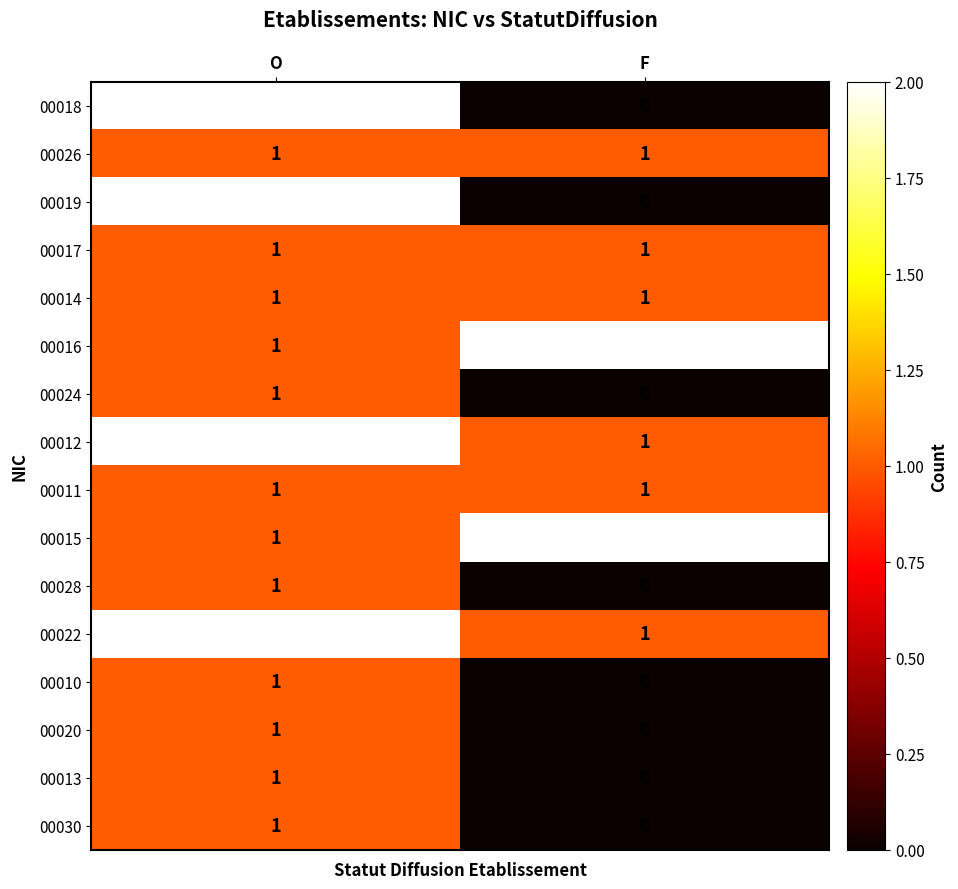

At how many categories does at least one series exceed 1?

2